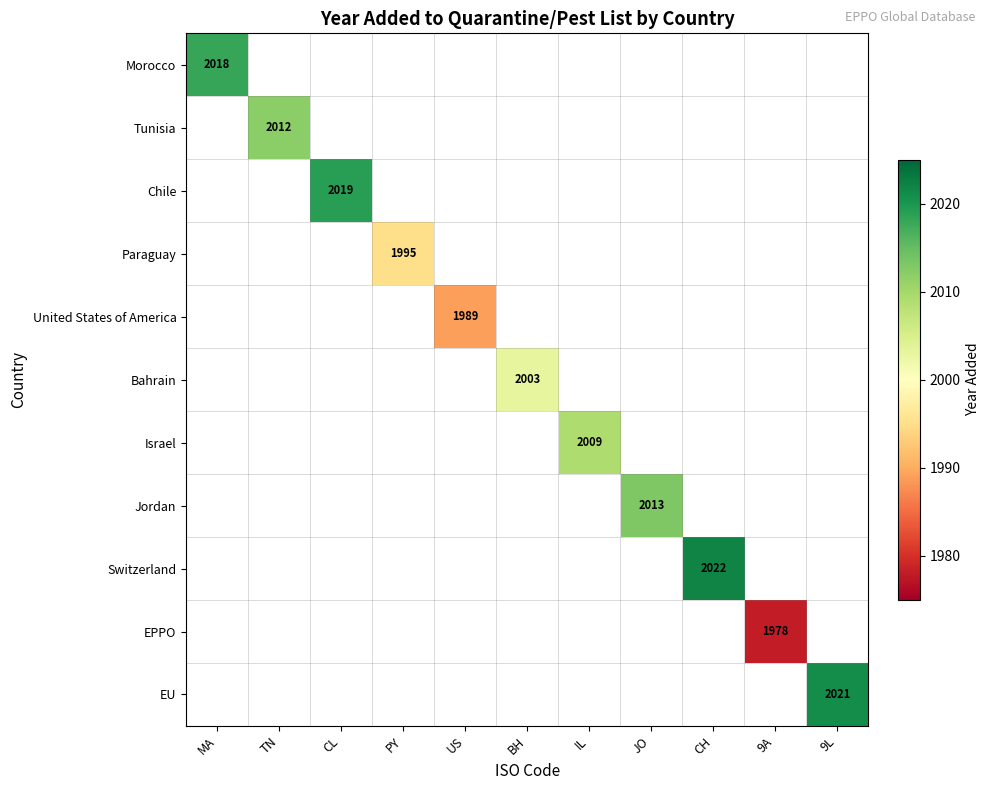

What is the smallest value displayed?

1978.0